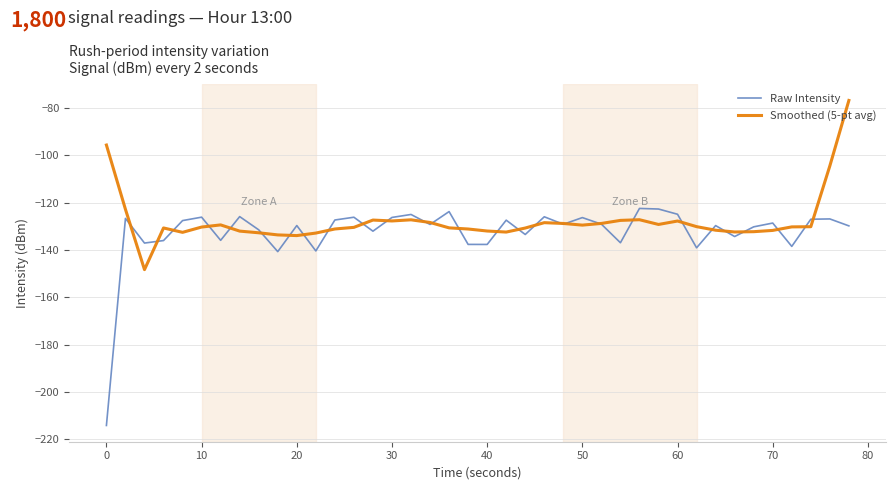

What is the smallest value displayed?

-214.2